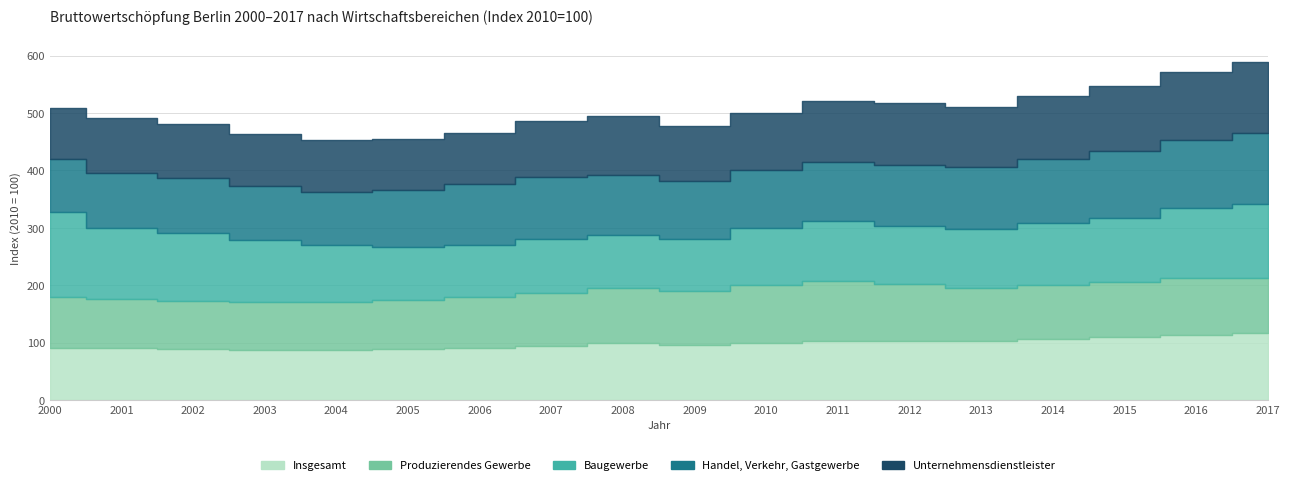

Which label corresponds to the largest value in the chart?

2000